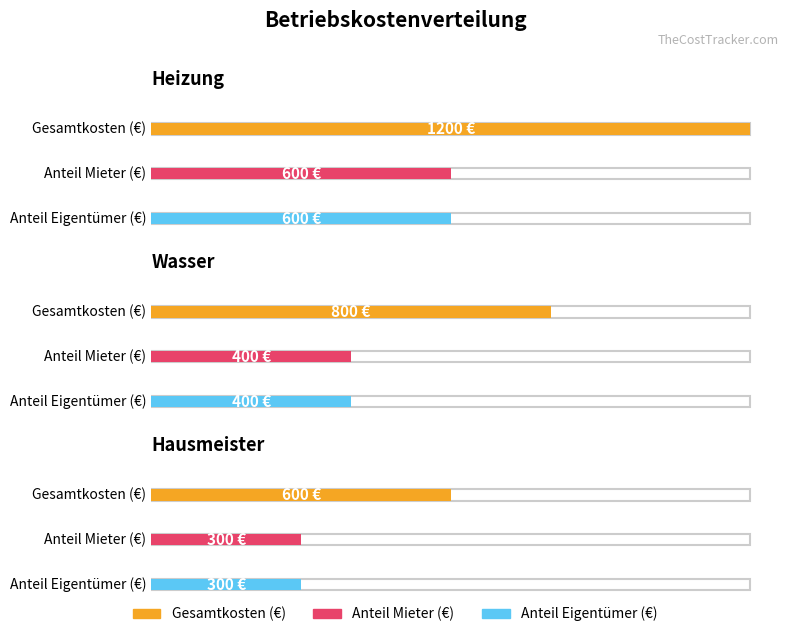

What is the sum of all Anteil Eigentümer (€) values?

1300